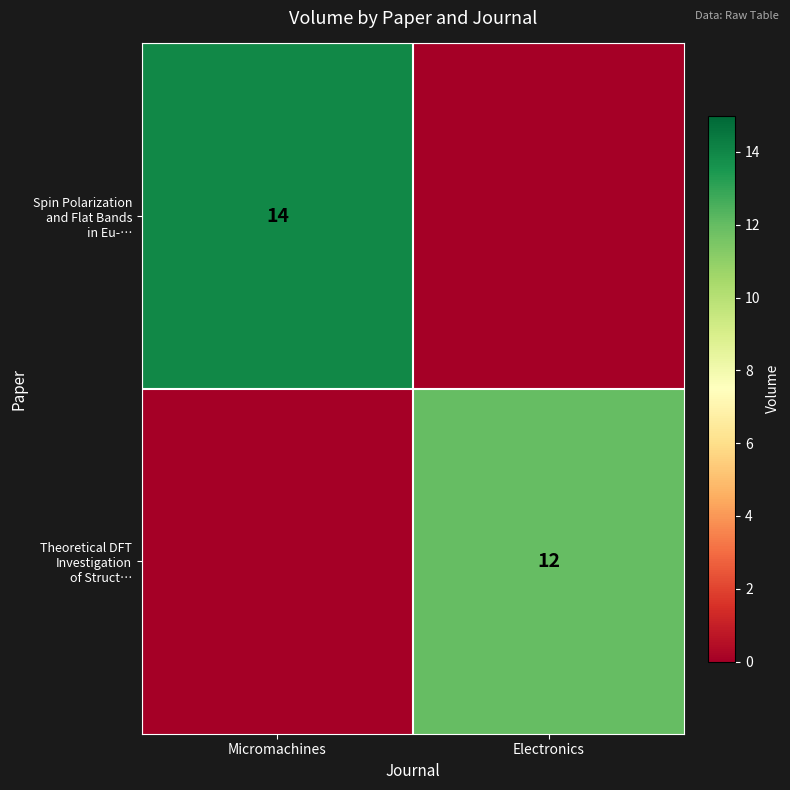

What is the difference between the highest and lowest values at Electronics?

12